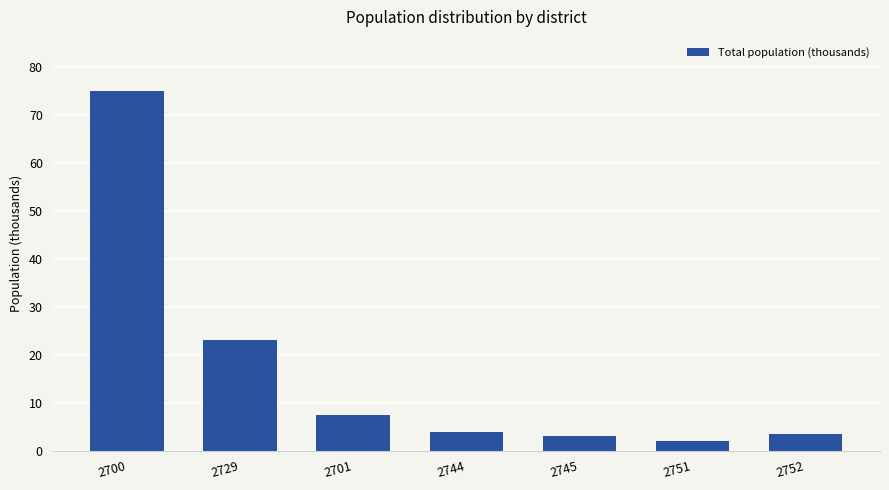

What is the label of the 1st bar from the left?

2700